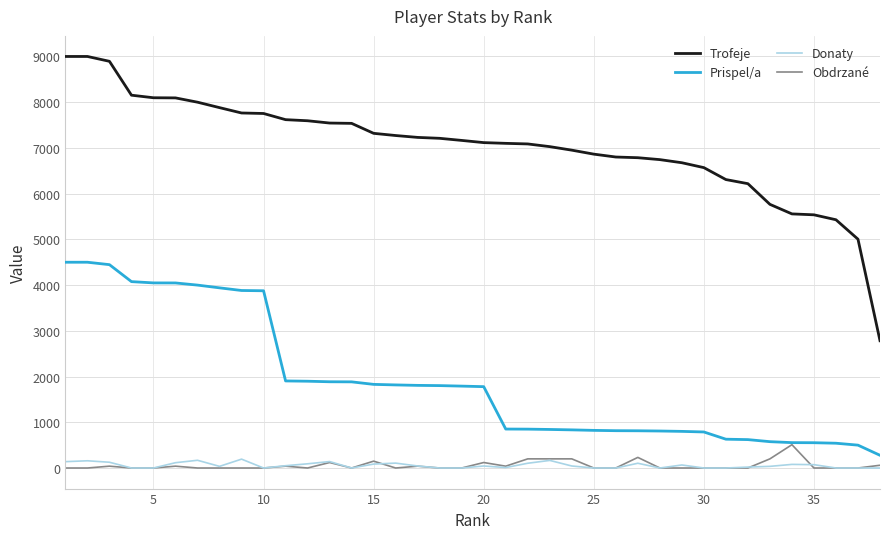

Does the chart have visible grid lines?

Yes